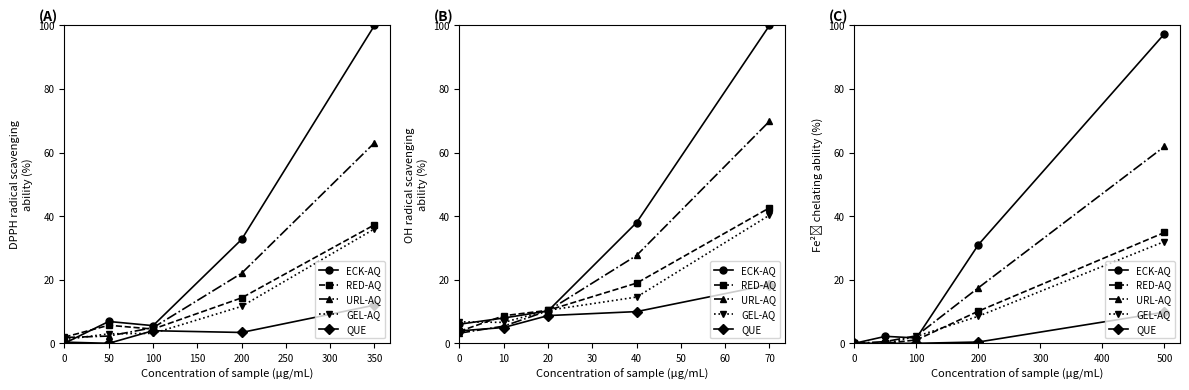

Where is ECK-AQ nearest to the value 48?

150